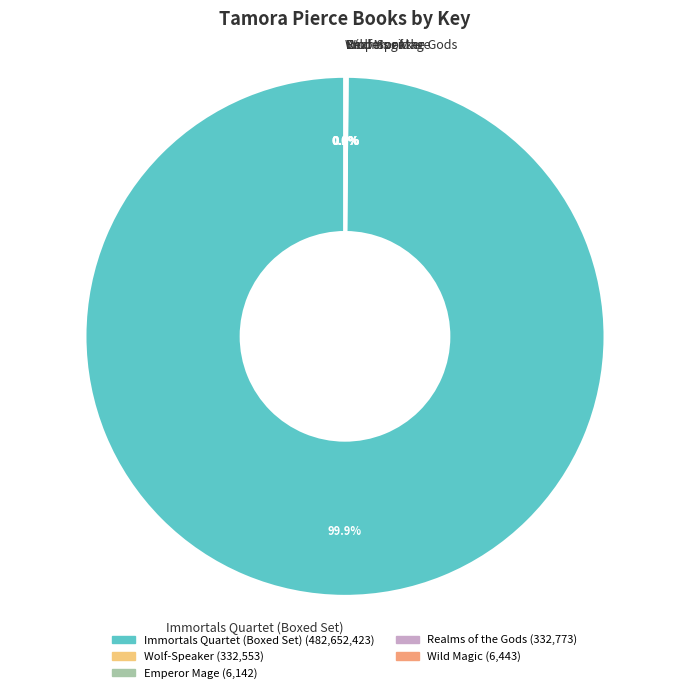

Is Immortals Quartet (Boxed Set) the majority of the pie?

Yes